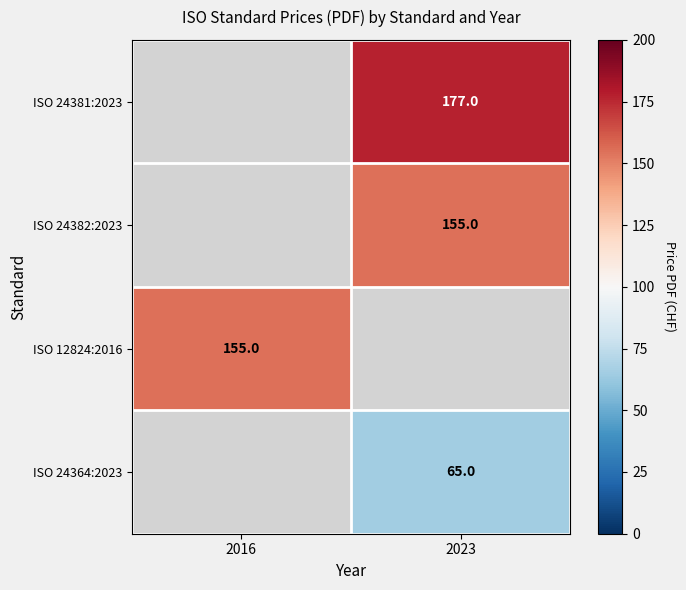

True or false: ISO 24381:2023 has a value of 317 at 2023.

False